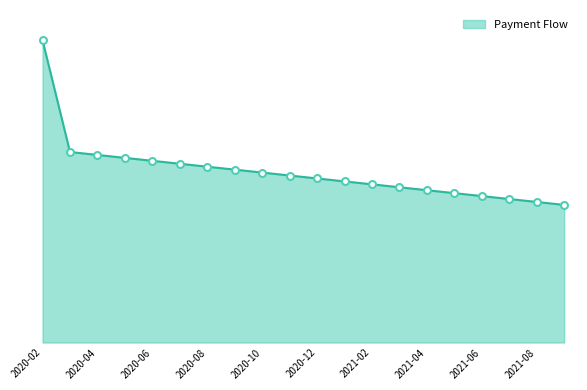

What is the sum of all values?

3843229109.7